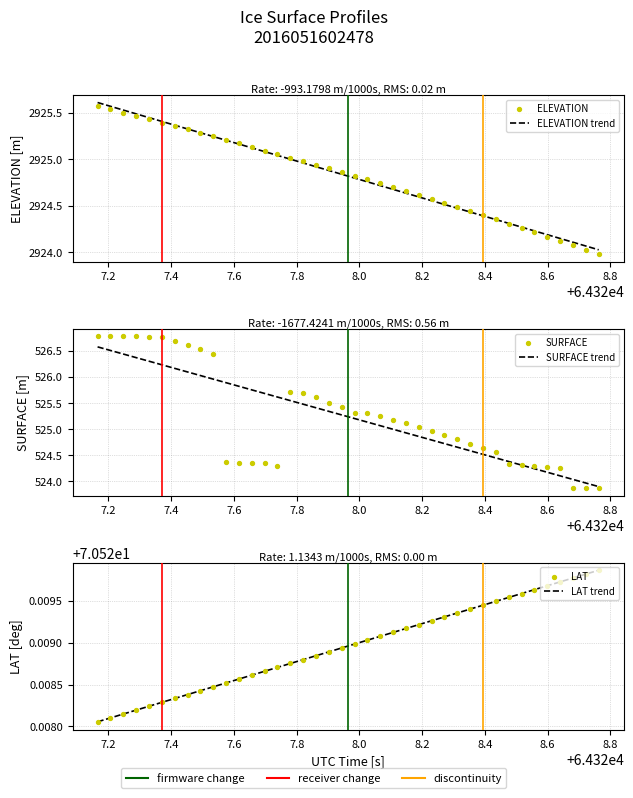

What are all the series names shown in the legend?

ELEVATION trend, ELEVATION, SURFACE trend, SURFACE, LAT trend, LAT